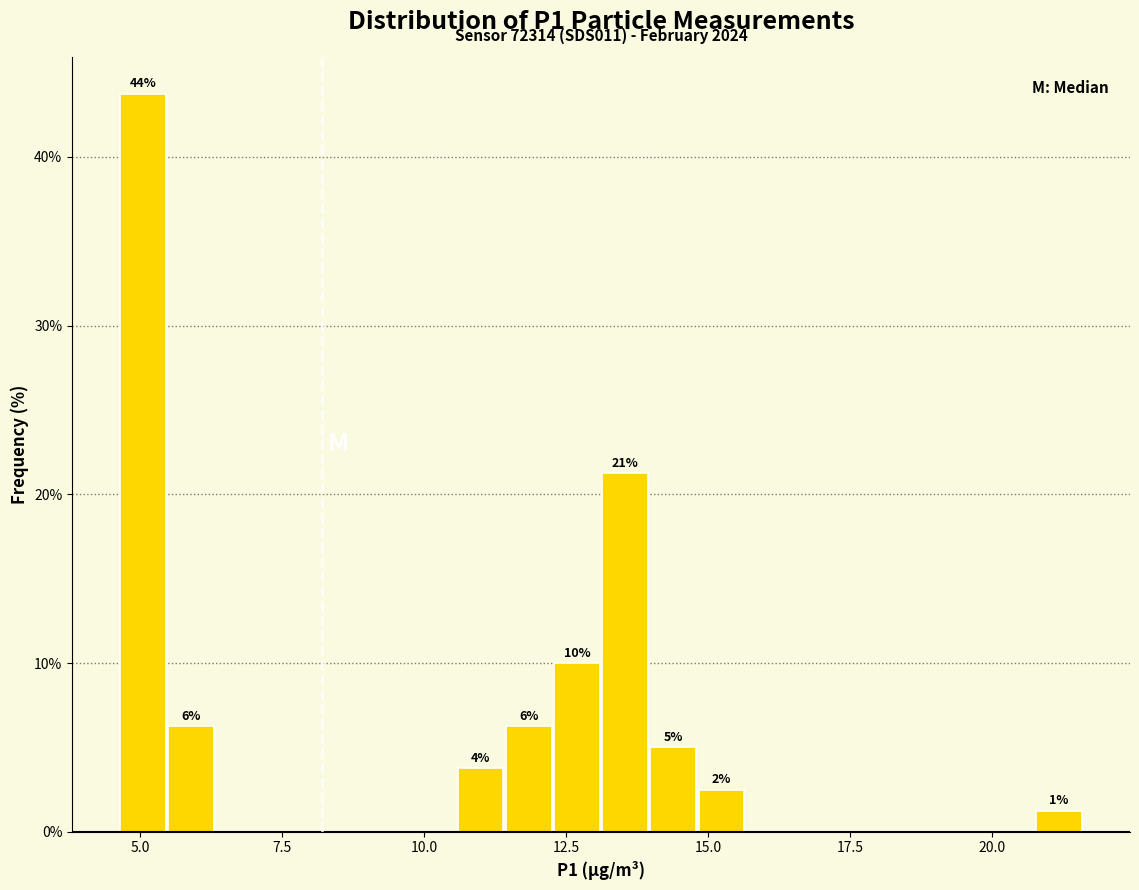

Around what value on the x-axis is the tallest bar? Give the approximate position of its centre, as read against the axis.

5.0